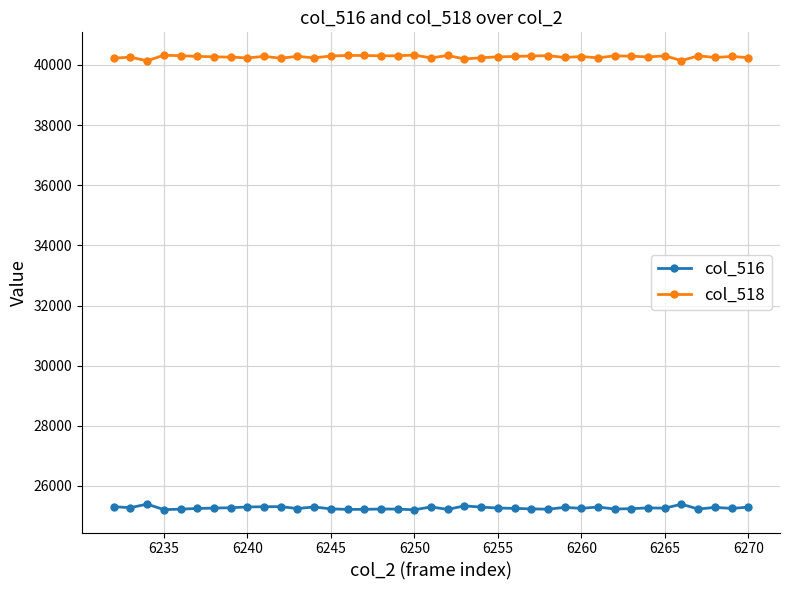

Rank the series by their average value, from highest to lowest.

col_518, col_516